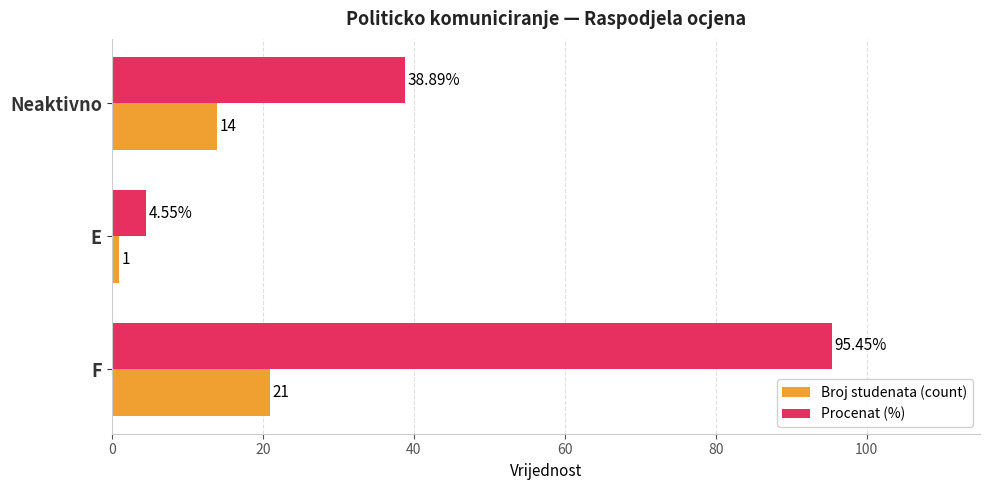

Which category has the lowest value across all series?

E